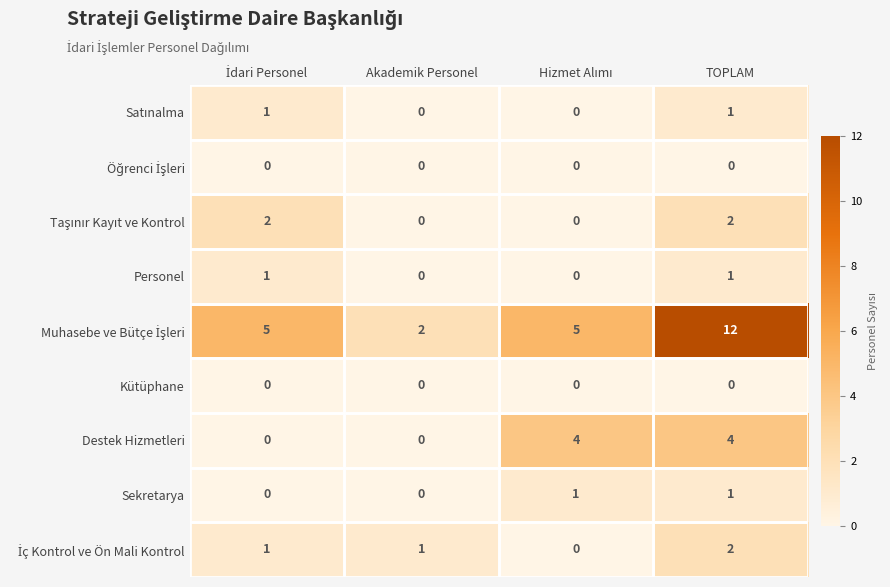

Which label corresponds to the largest value in the chart?

TOPLAM